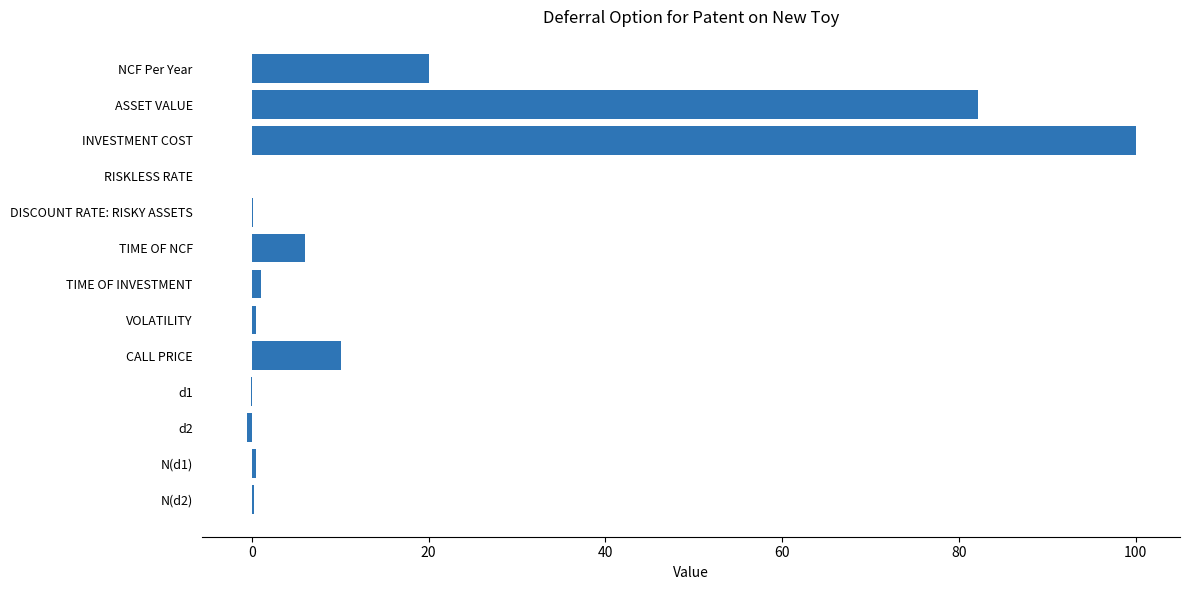

What is the average value?

16.9